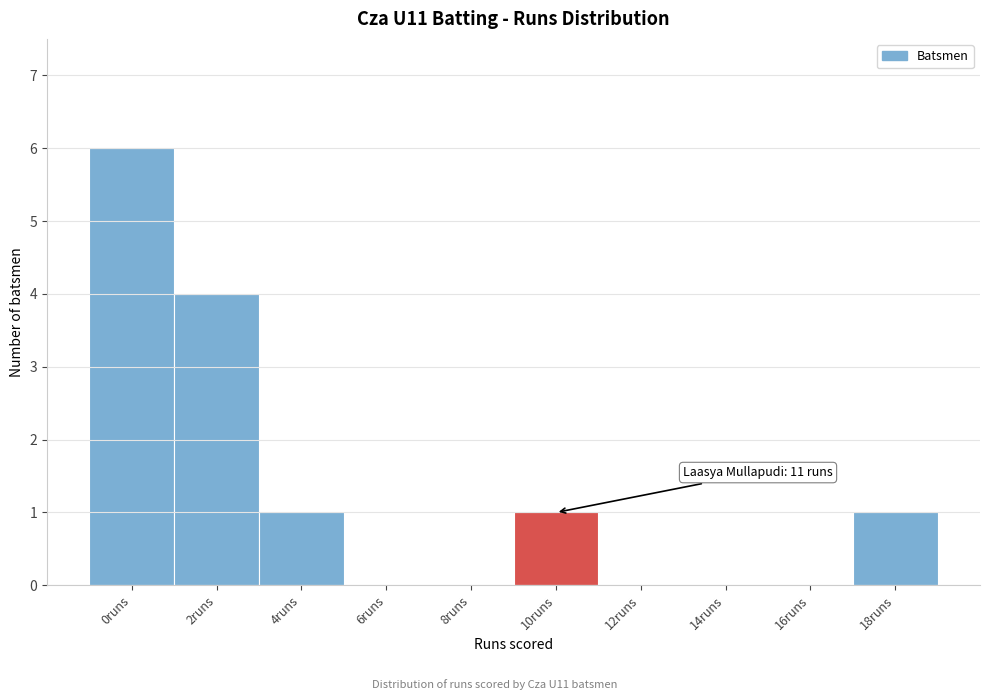

Reading left to right, extract all data points from this chart.

0runs=6	2runs=4	4runs=1	6runs=0	8runs=0	10runs=1	12runs=0	14runs=0	16runs=0	18runs=1